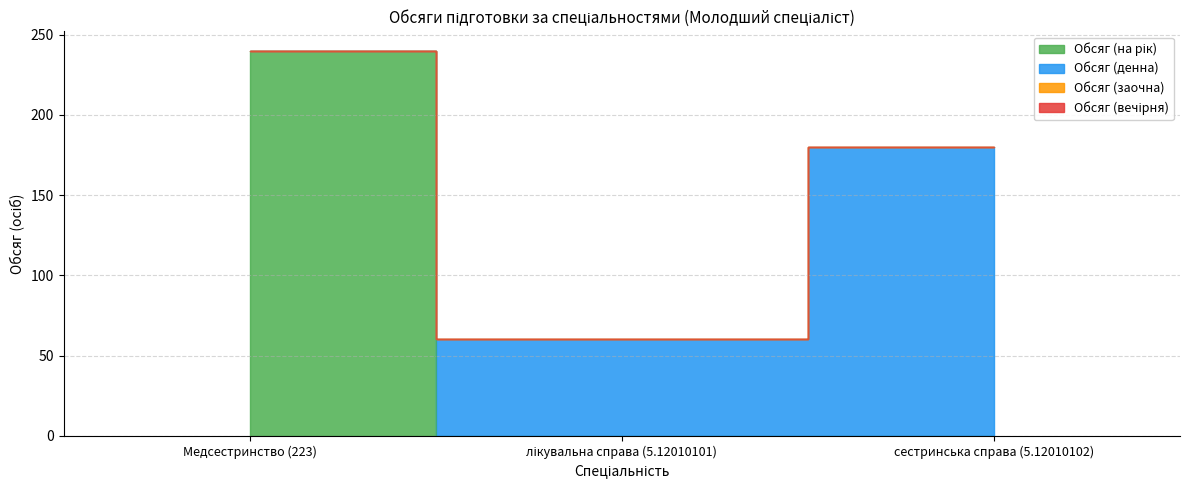

What is the label of the 1st point from the right?

сестринська справа (5.12010102)